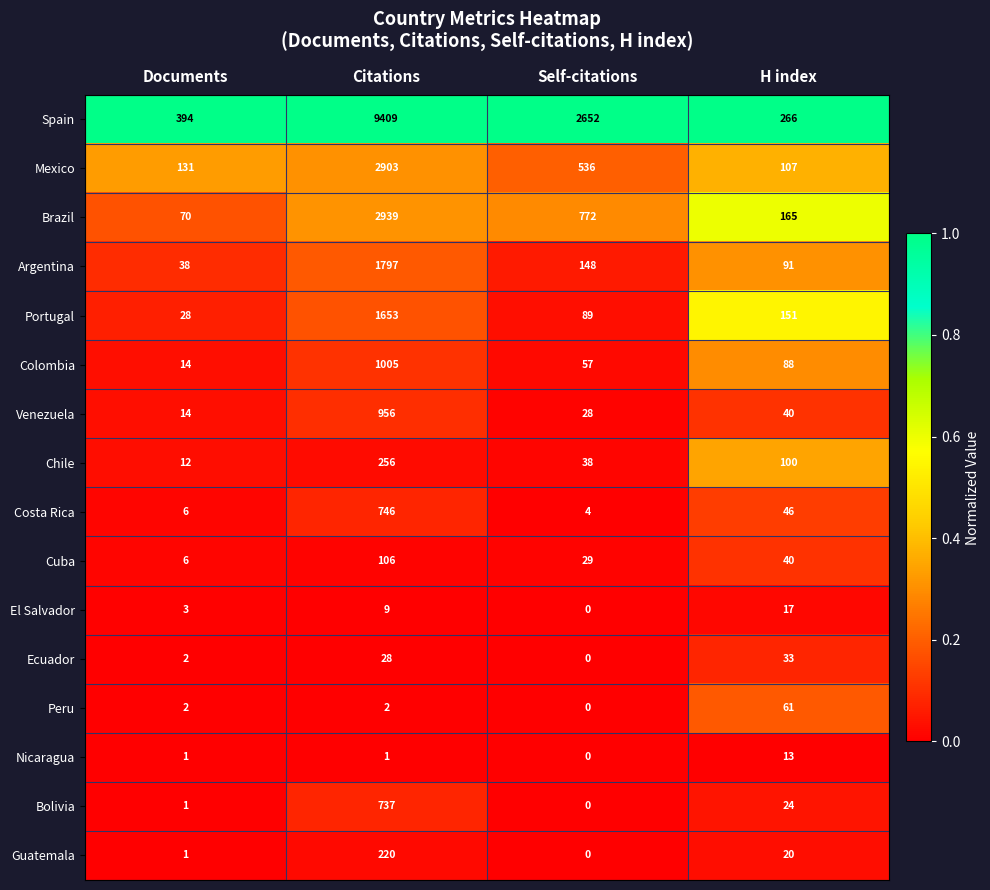

At which category is the sum across all series the highest?

Citations